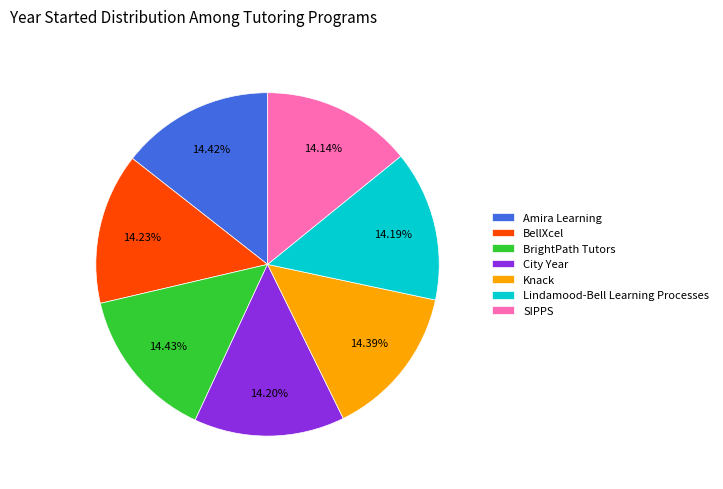

To the nearest percent, what is the average slice percentage?

14%